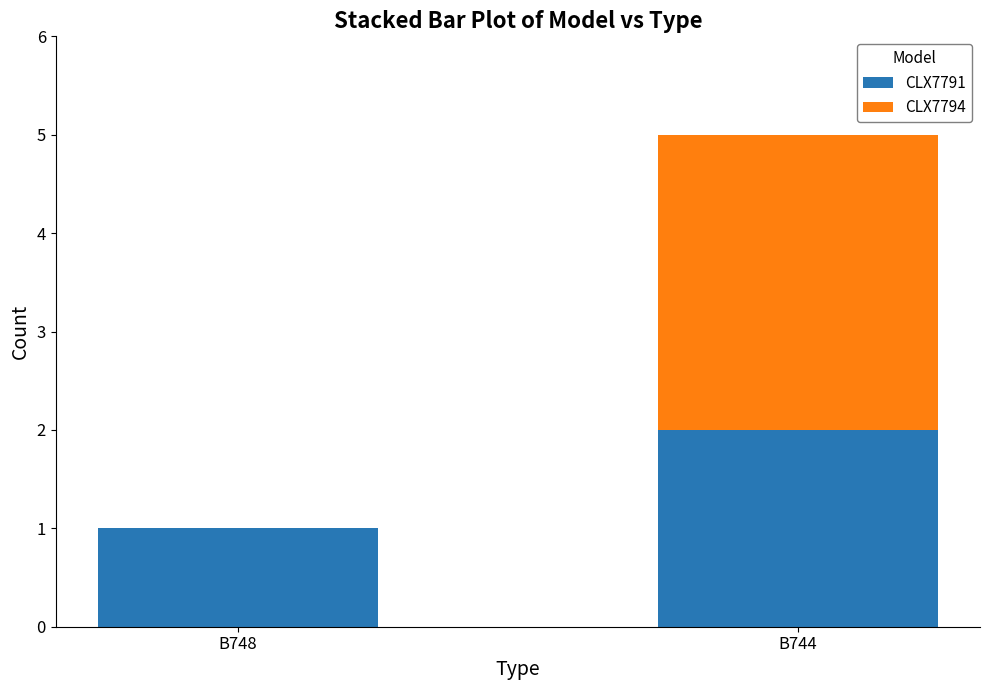

What is the total value across all series at B744?

5